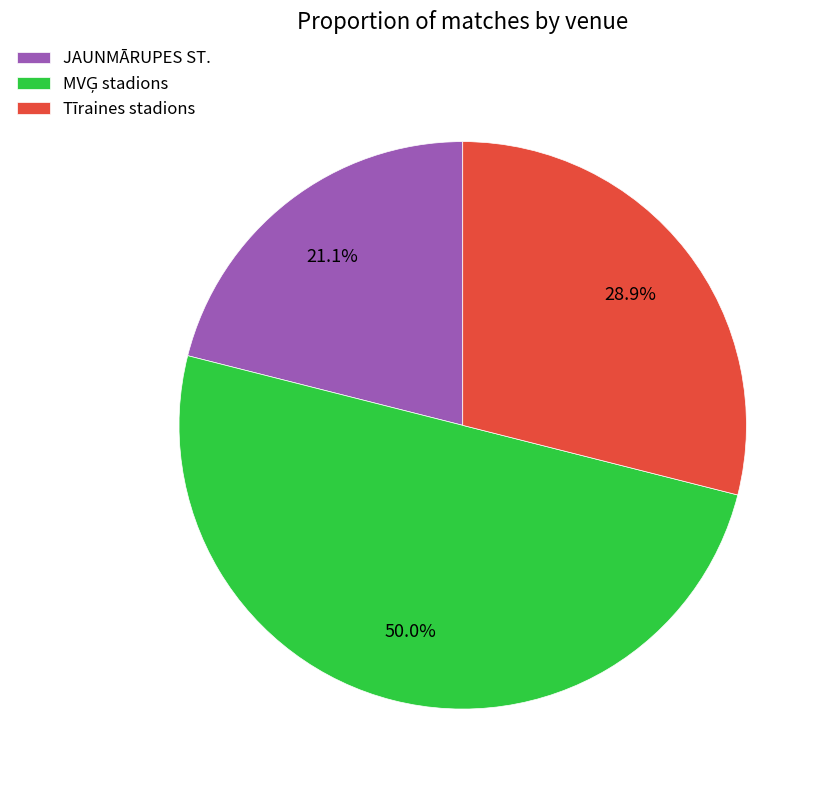

Does JAUNMĀRUPES ST. represent more than half of the total?

No